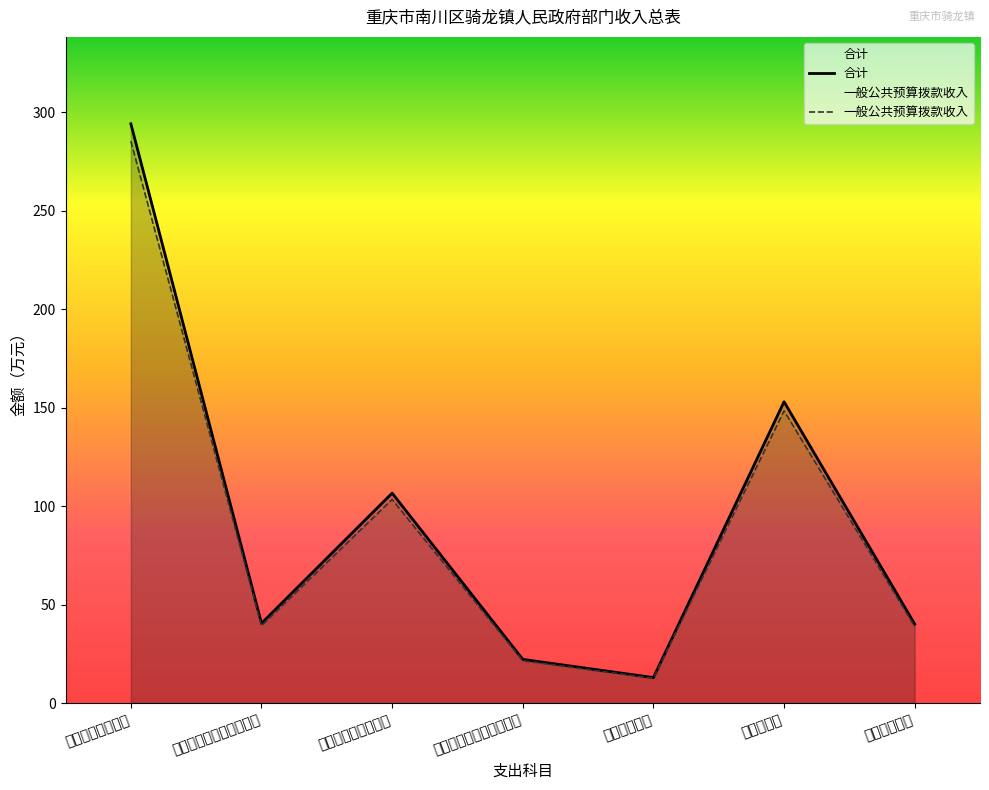

Rank the series by their average value, from highest to lowest.

合计, 一般公共预算拨款收入